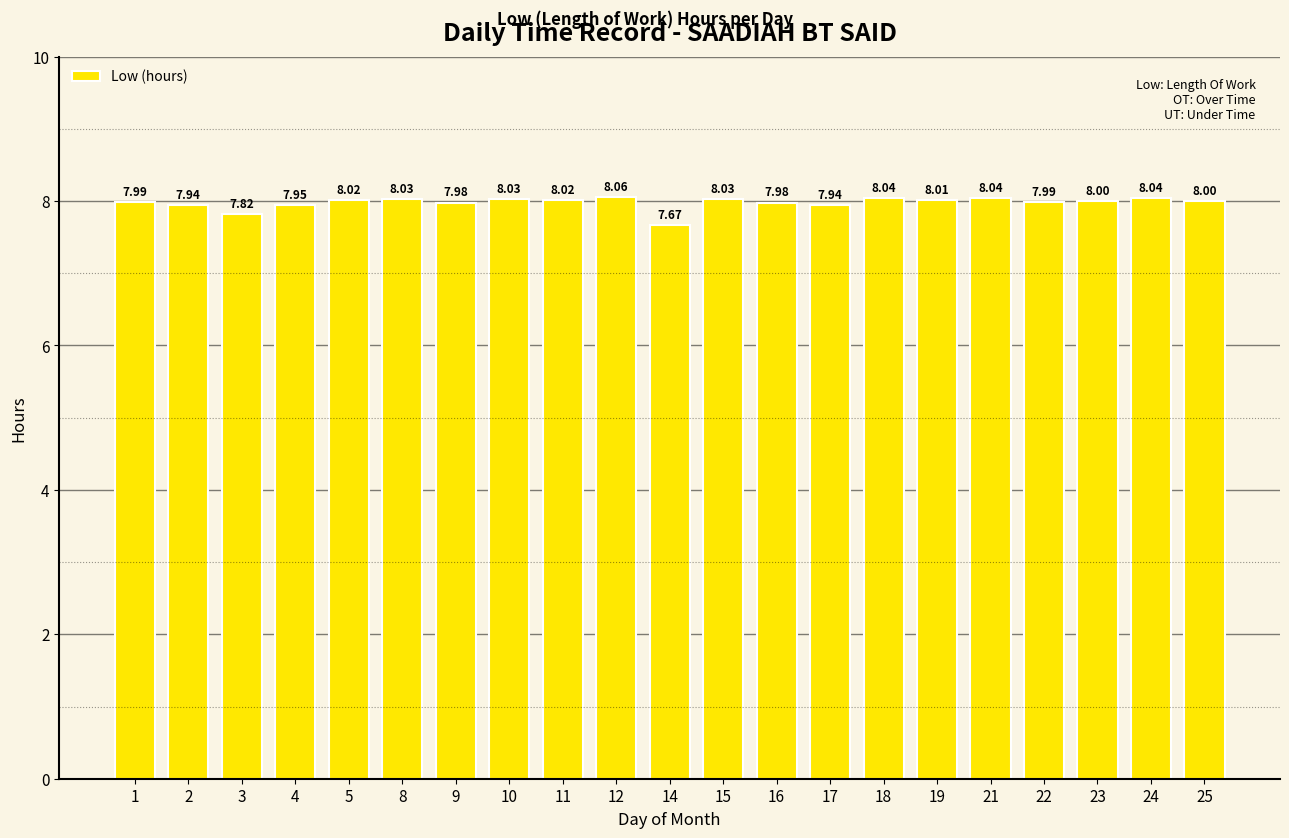

Is it true that the value at 25 is 8.0?

True